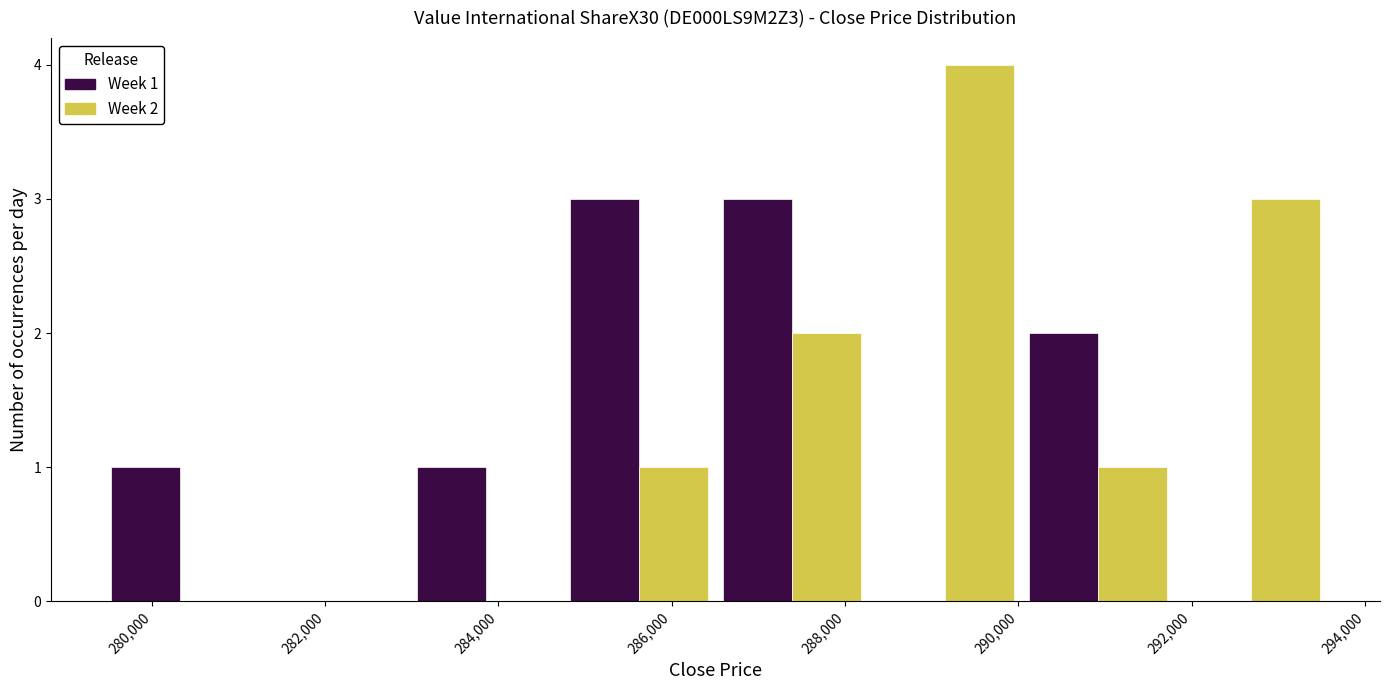

In the Week 2 series, which range on the x-axis has the tallest bar?

288200 to 290000